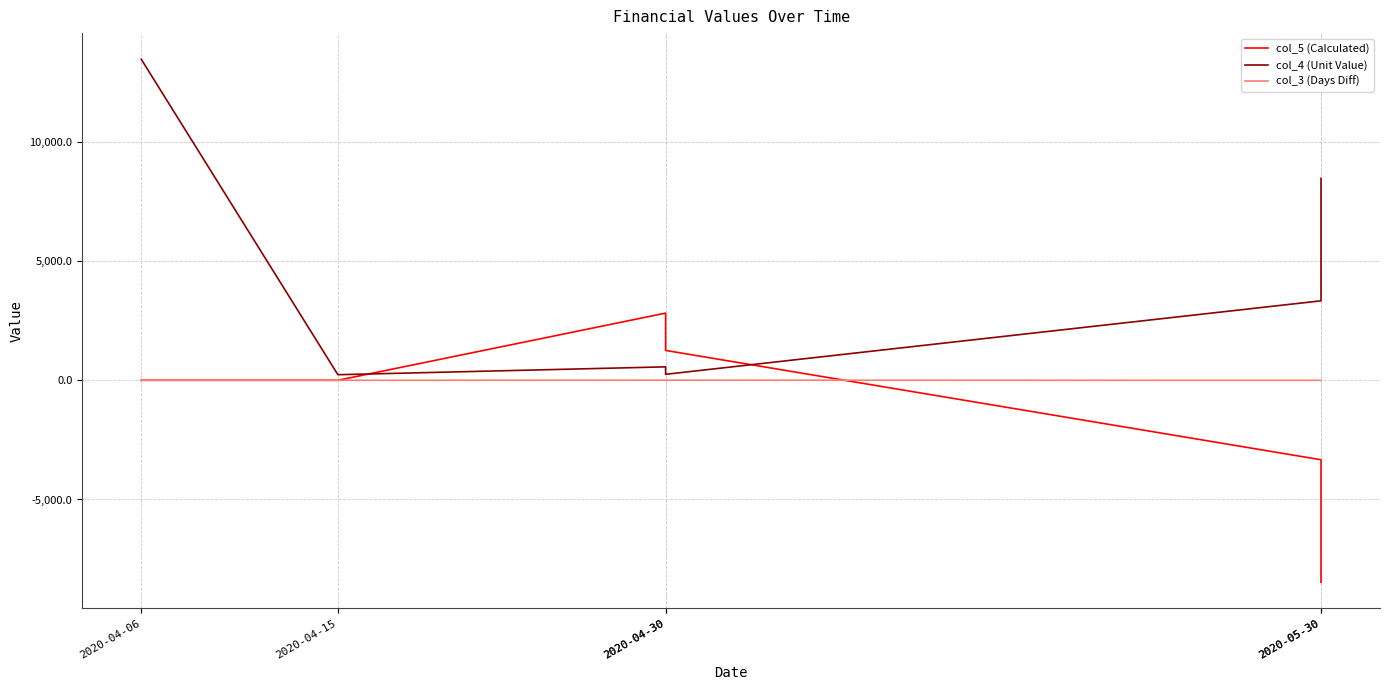

How many lines are shown in the chart?

3